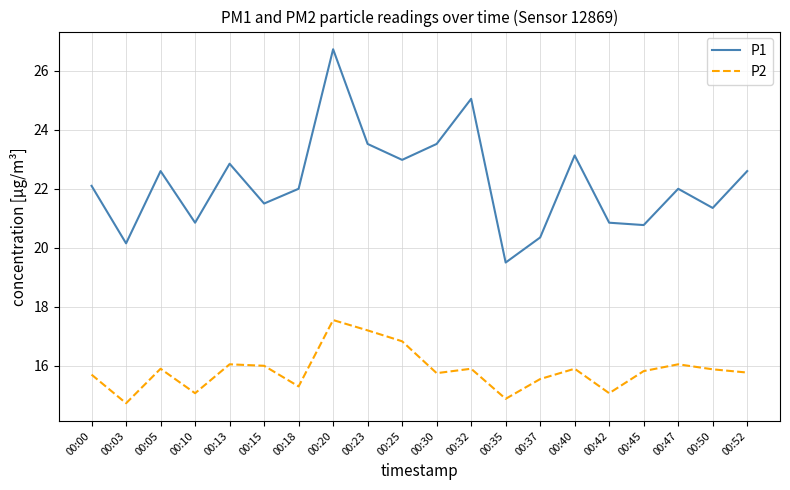

Where is the first local minimum for P2?

00:03